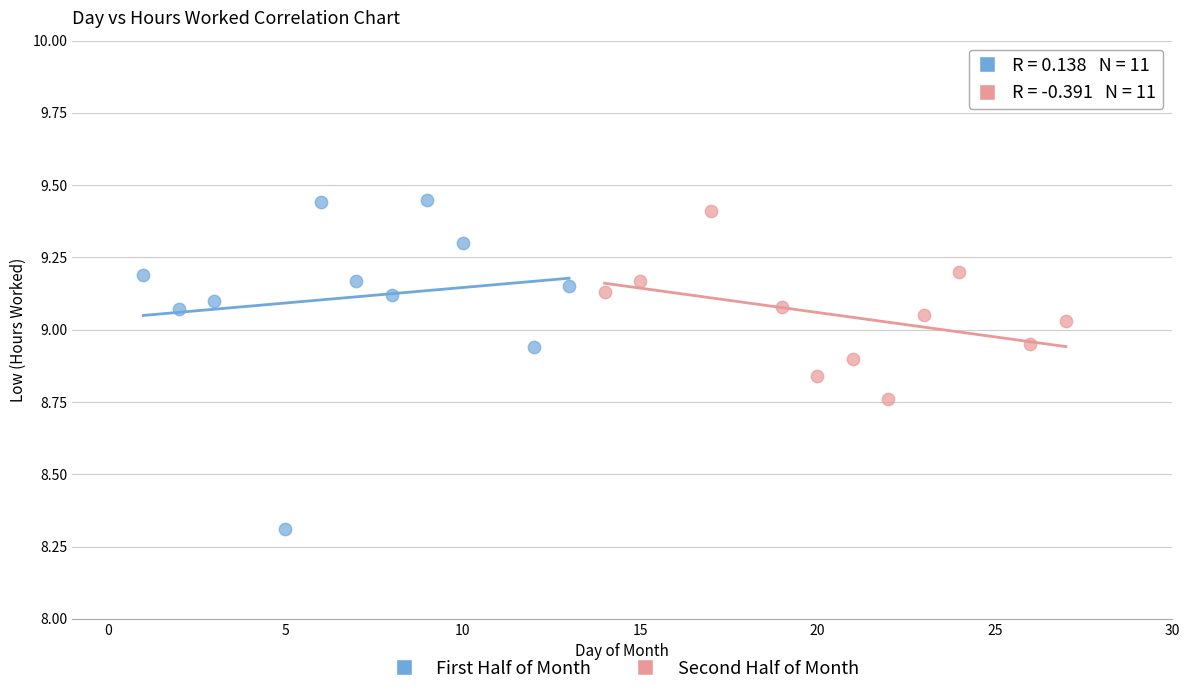

Which series has the widest spread of Y values?

First Half of Month